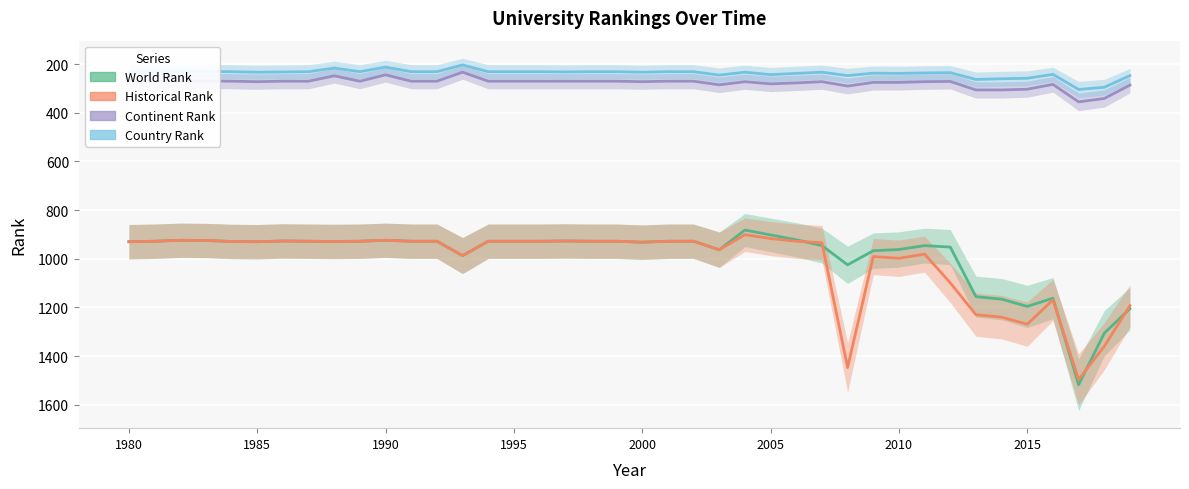

Reading left to right, extract all data points from this chart.

world rank: 930	928	924	925	929	930	927	928	929	928	924	928	928	987	928	928	928	927	928	928	932	928	928	963	882	902	922	946	1025	967	962	946	952	1156	1166	1196	1162	1518	1306	1205
continent rank: 270	270	269	269	270	272	270	270	248	270	244	270	270	233	270	270	270	270	270	270	272	270	270	285	272	281	277	272	290	275	275	272	271	306	306	303	283	355	341	286
country rank: 231	231	230	230	231	233	232	231	216	231	212	231	231	203	231	231	231	232	231	231	233	231	231	245	233	243	238	233	247	237	238	236	235	263	260	258	242	304	295	247
historical rank: 930	928	924	925	929	930	927	928	929	928	924	928	928	987	928	928	928	927	928	928	932	928	928	963	901	917	928	934	1447	991	998	981	1099	1230	1240	1269	1169	1496	1360	1193